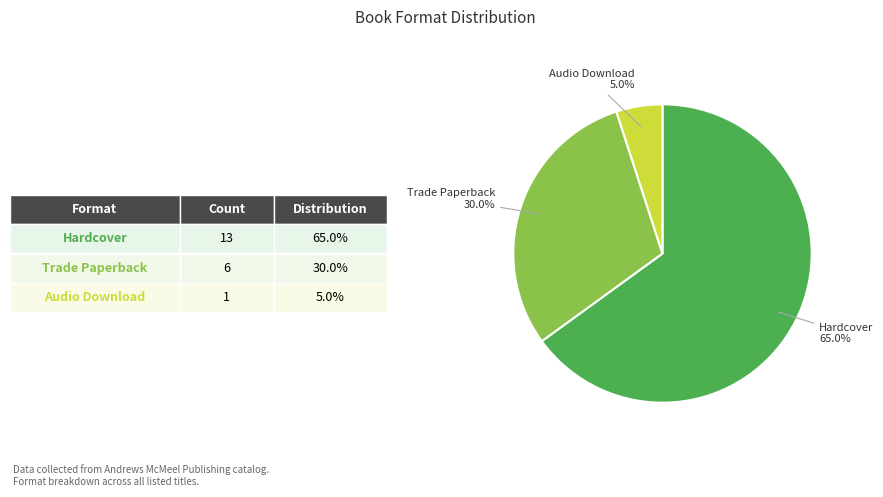

Which slice represents more than half of the pie?

Hardcover